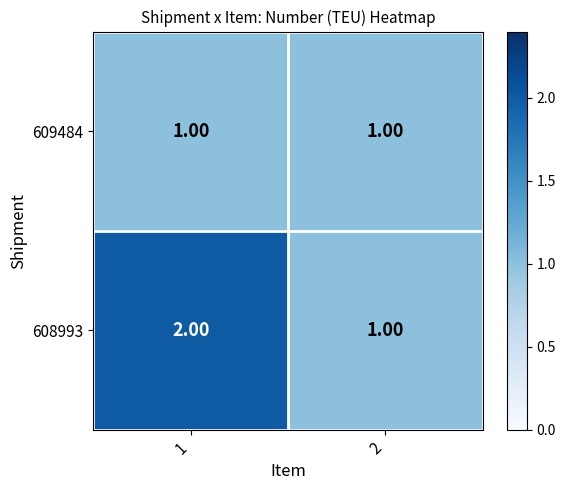

Which series has the largest total across all categories?

608993